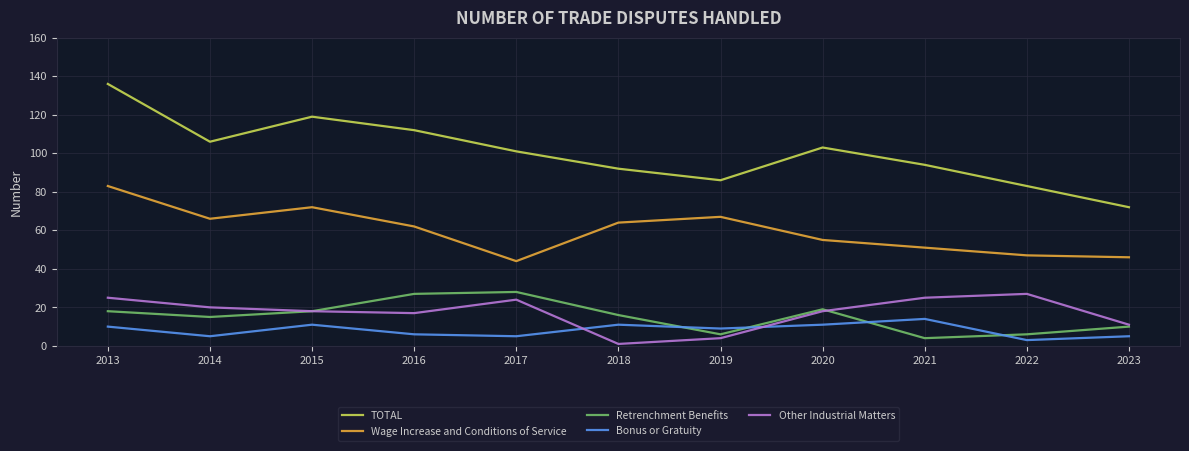

What is the difference between the Retrenchment Benefits values at 2016 and 2019?

21